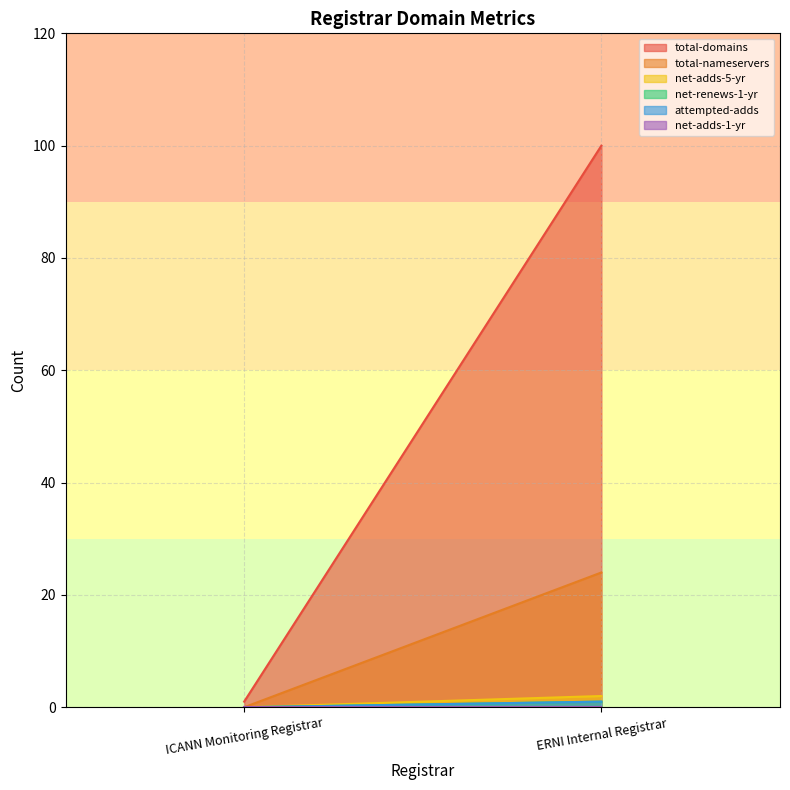

The value of net-renews-1-yr at ERNI Internal Registrar is 1. True or false?

False